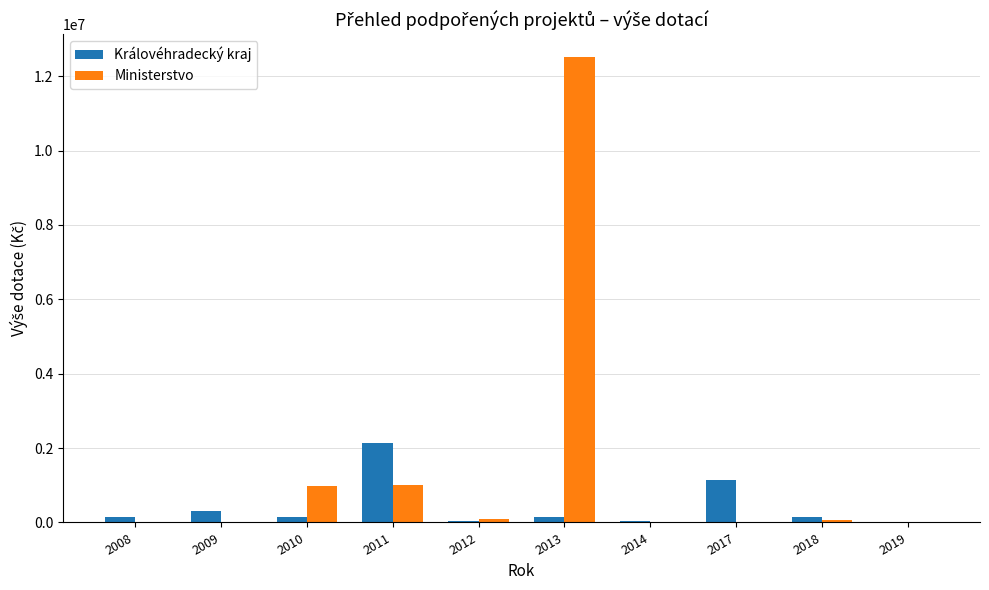

At which category does the chart reach its peak across all series?

2013